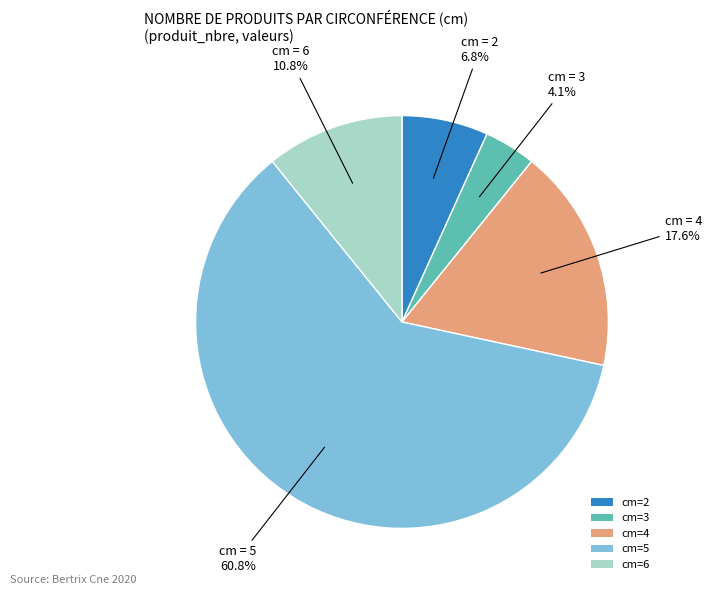

Does any single category account for the majority?

Yes